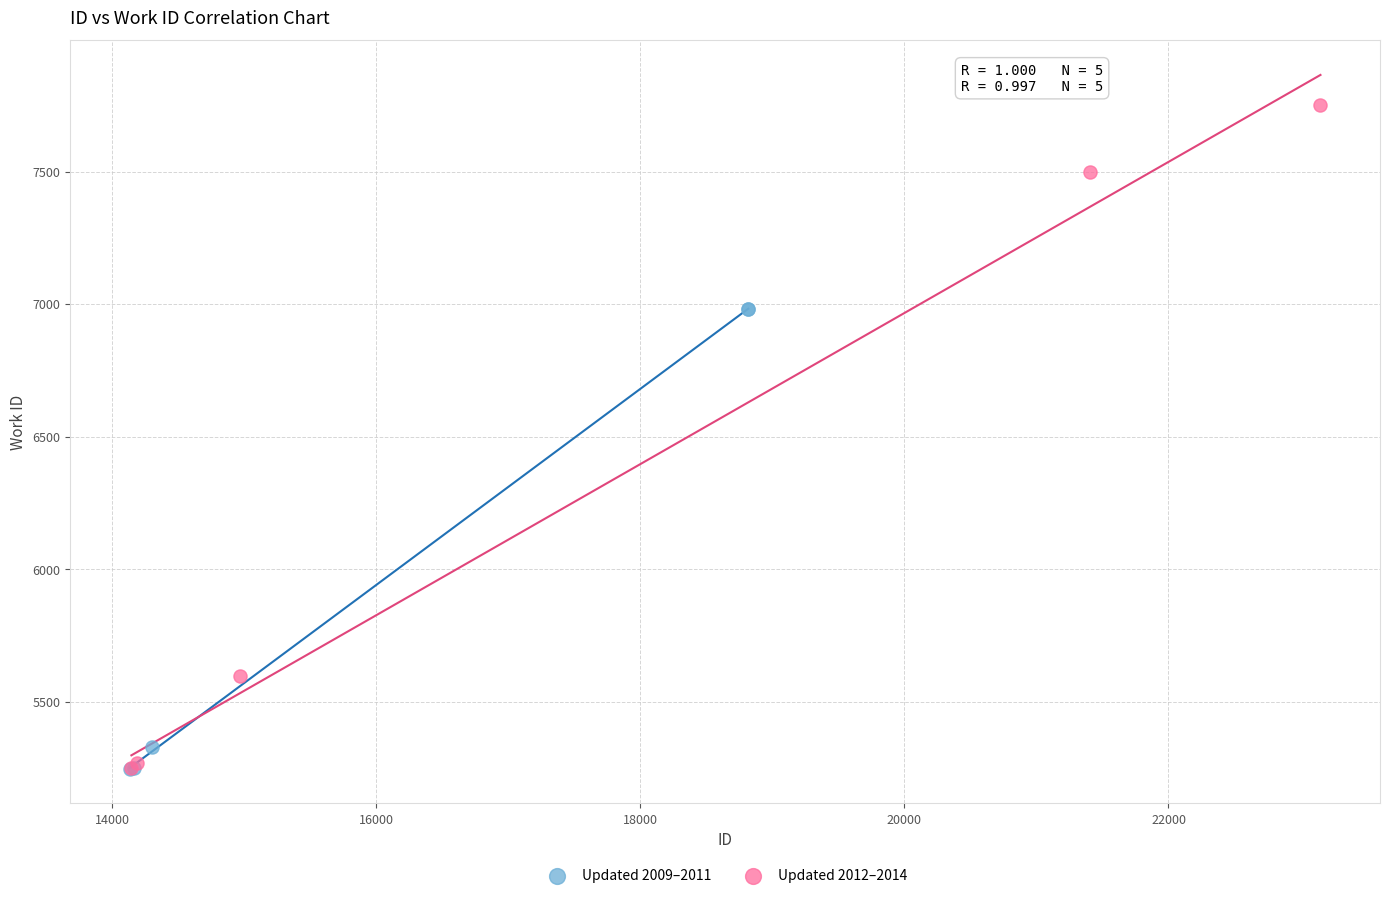

Which series reaches the maximum Y coordinate?

Updated 2012–2014